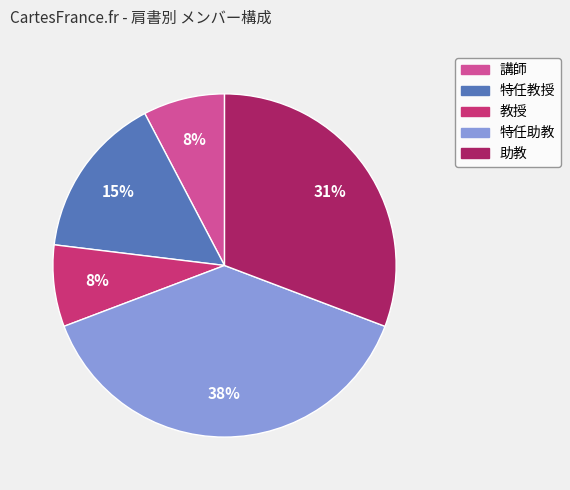

Does any single category account for the majority?

No